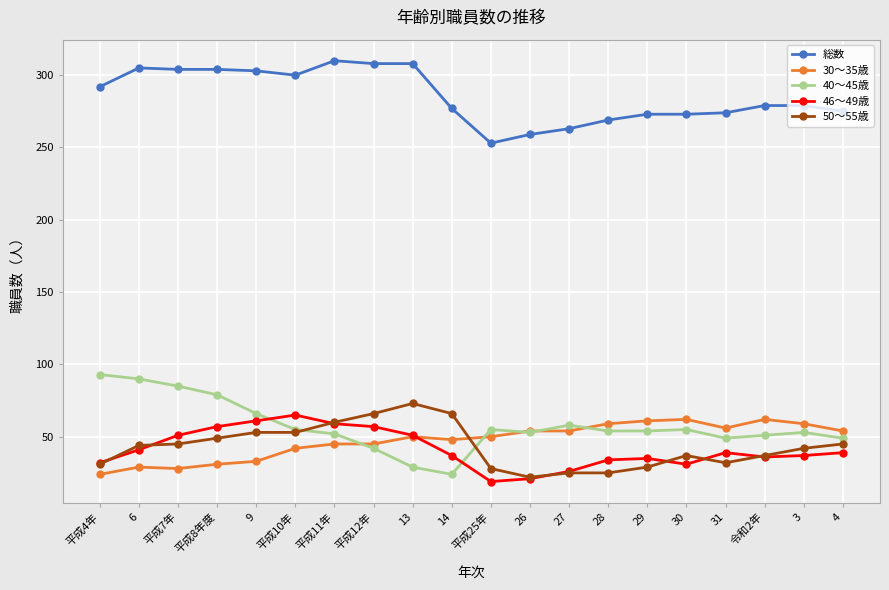

What is the difference between the highest and lowest values at 令和2年?

243